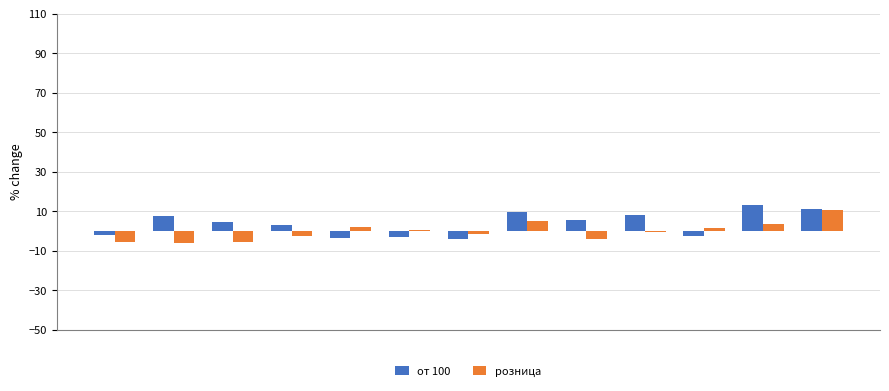

What is the sum of all розница values?

-3.2